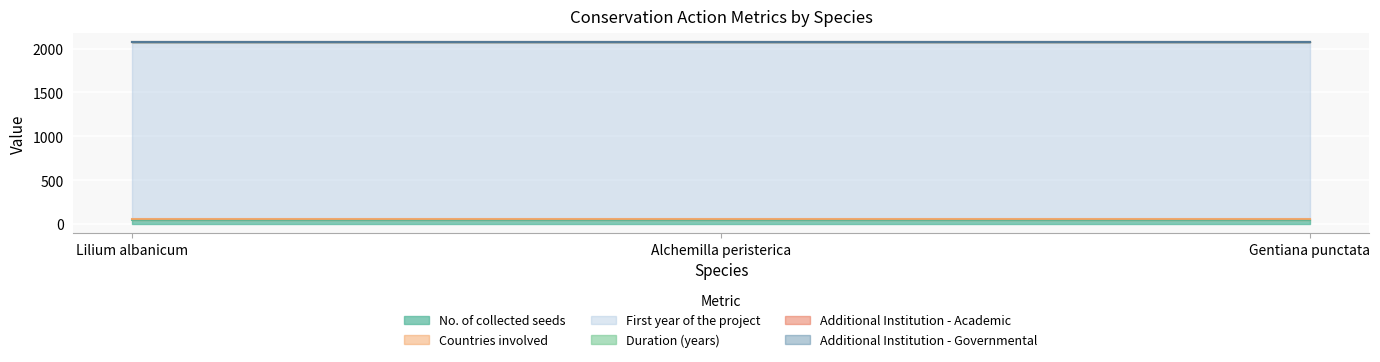

At Lilium albanicum, list the series in order from largest to smallest.

First year of the project, No. of collected seeds, Duration (years), Countries involved, Additional Institution - Academic, Additional Institution - Governmental